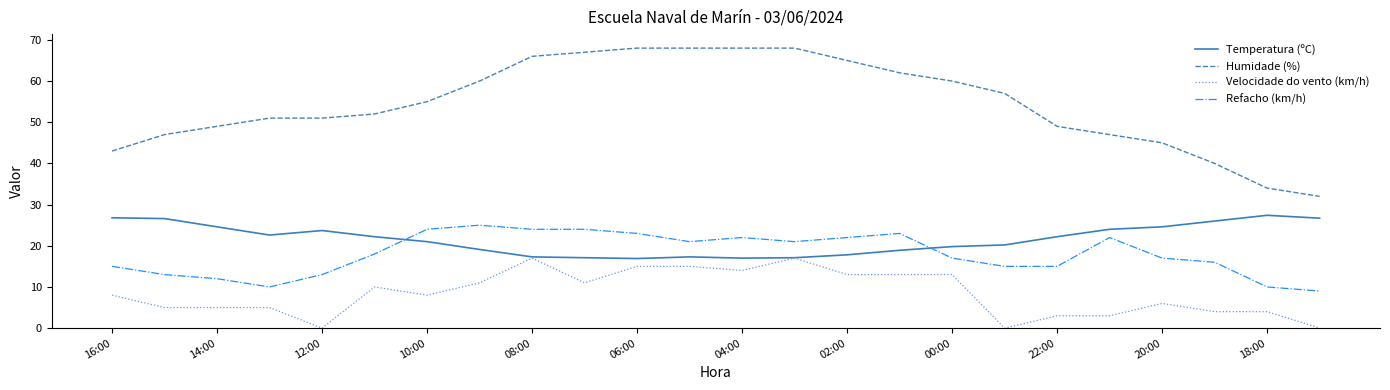

Which series has the largest total across all categories?

Humidade (%)